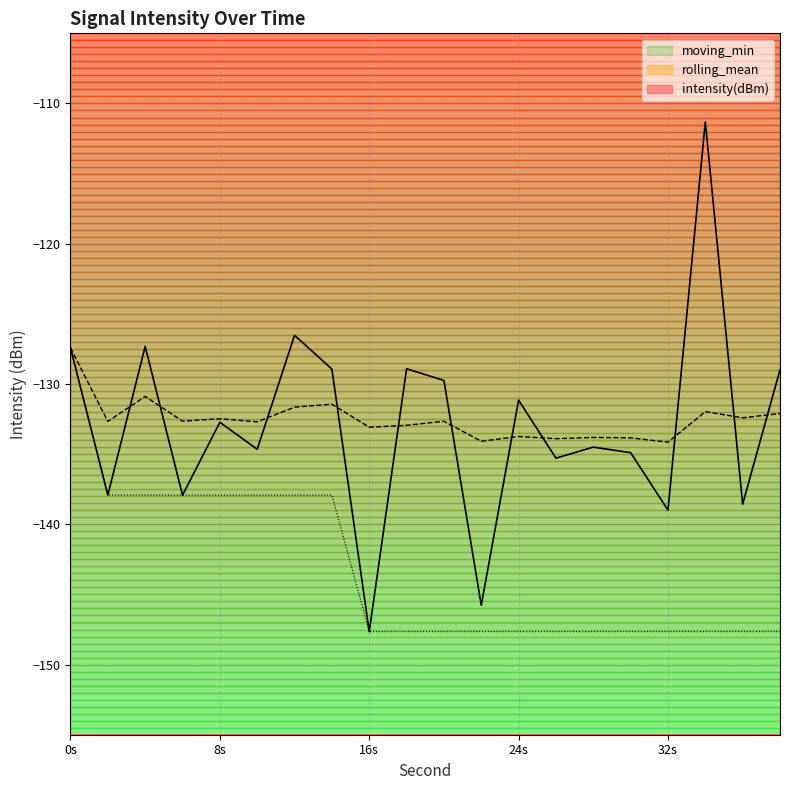

Does the chart display data point markers on the line(s)?

No